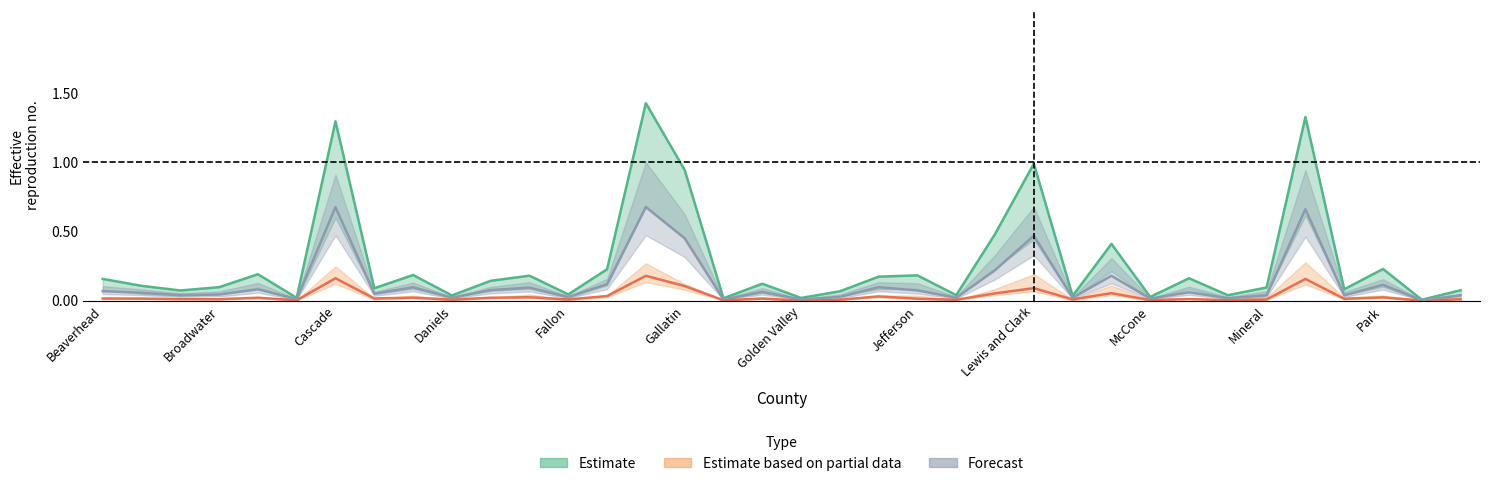

Which has a higher value, Big Horn or Hill?

Hill